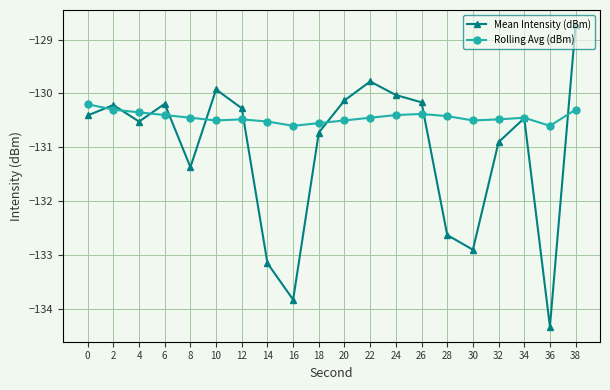

Which series changed the most between 24 and 36?

Mean Intensity (dBm)